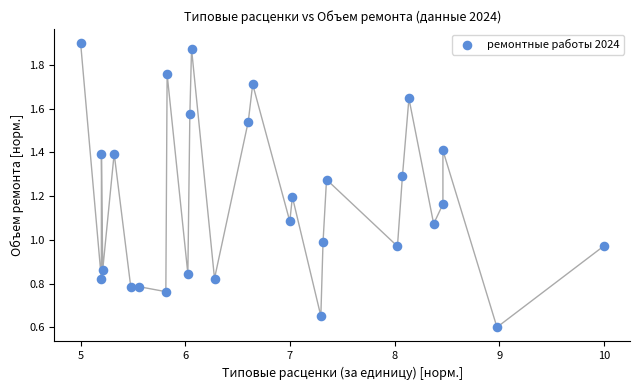

What is the range of X values (max minus min)?

5.0